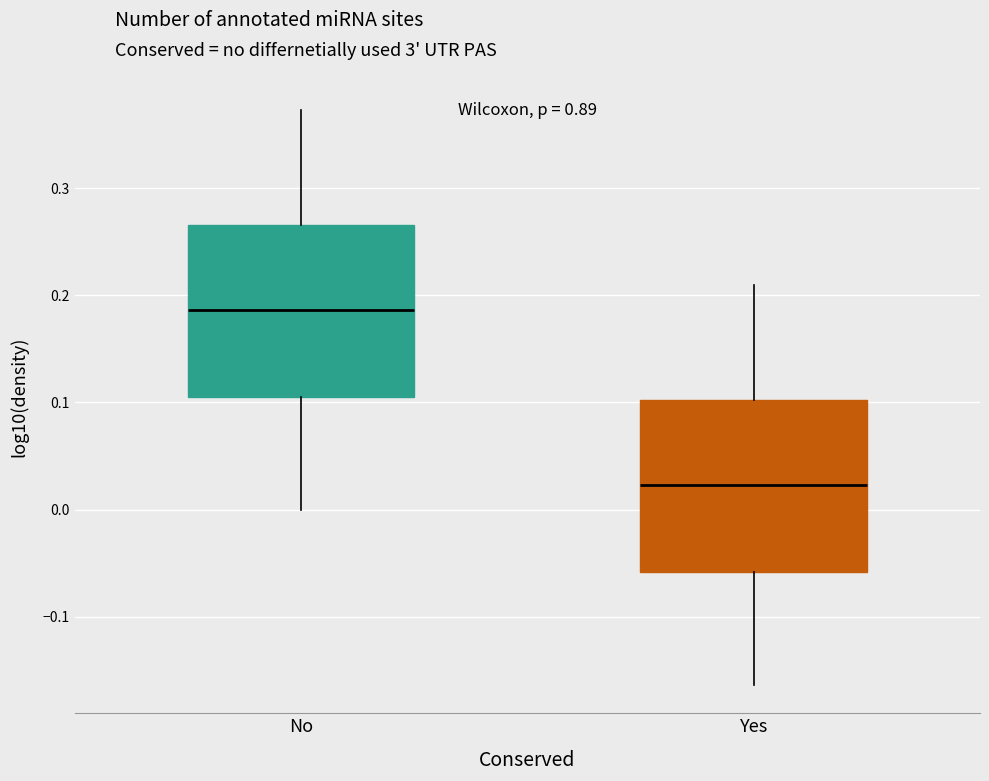

Reading left to right, read every box against the y-axis: the position of its median line, the range the box covers, and the ends of its whiskers. The values are not printed on the chart, so give them approximately, as read against the axis.

No: median 0.19, box 0.10 to 0.27, whiskers 0.00 to 0.37
Yes: median 0.02, box -0.06 to 0.10, whiskers -0.16 to 0.21